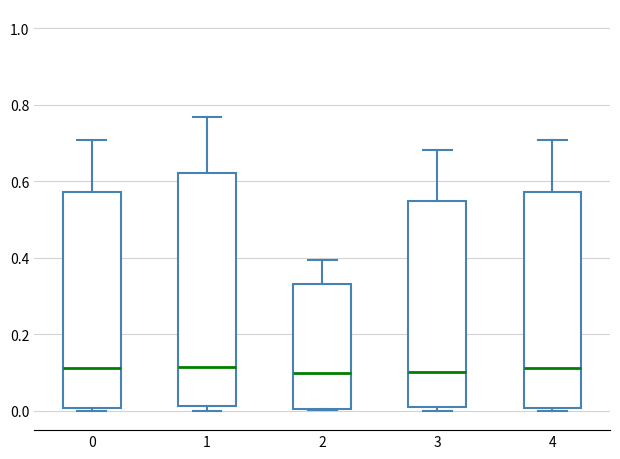

Comparing the boxes themselves (not the whiskers), which one is the tallest?

1